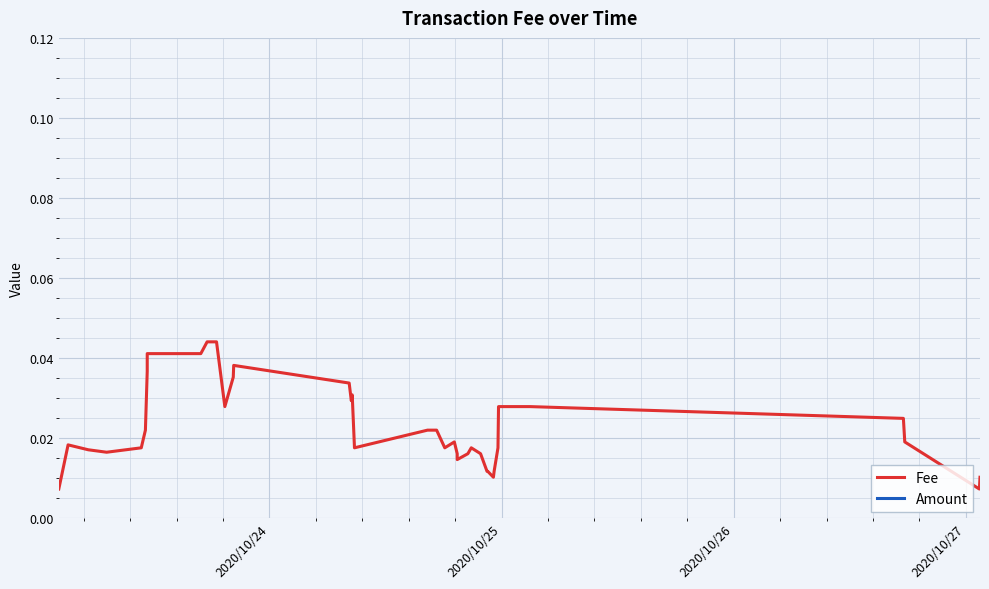

How many data points does each series have?

40